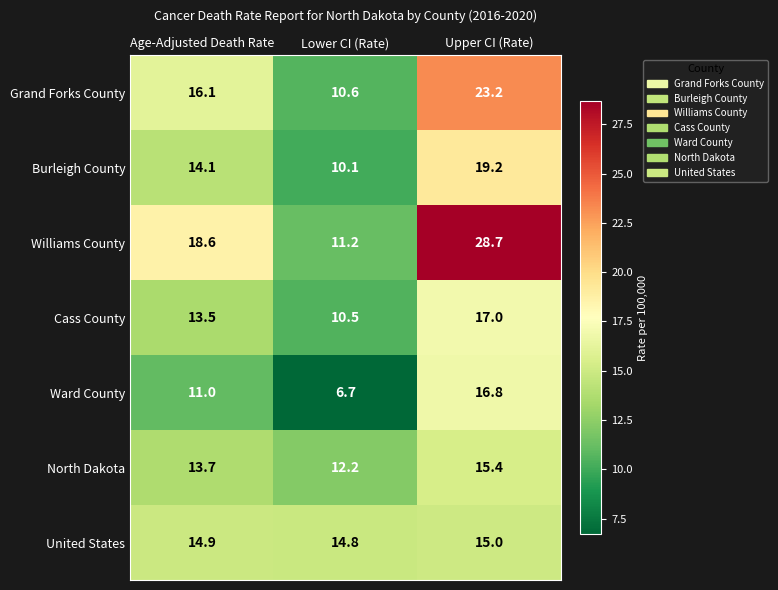

What is the maximum value shown in the chart?

28.7